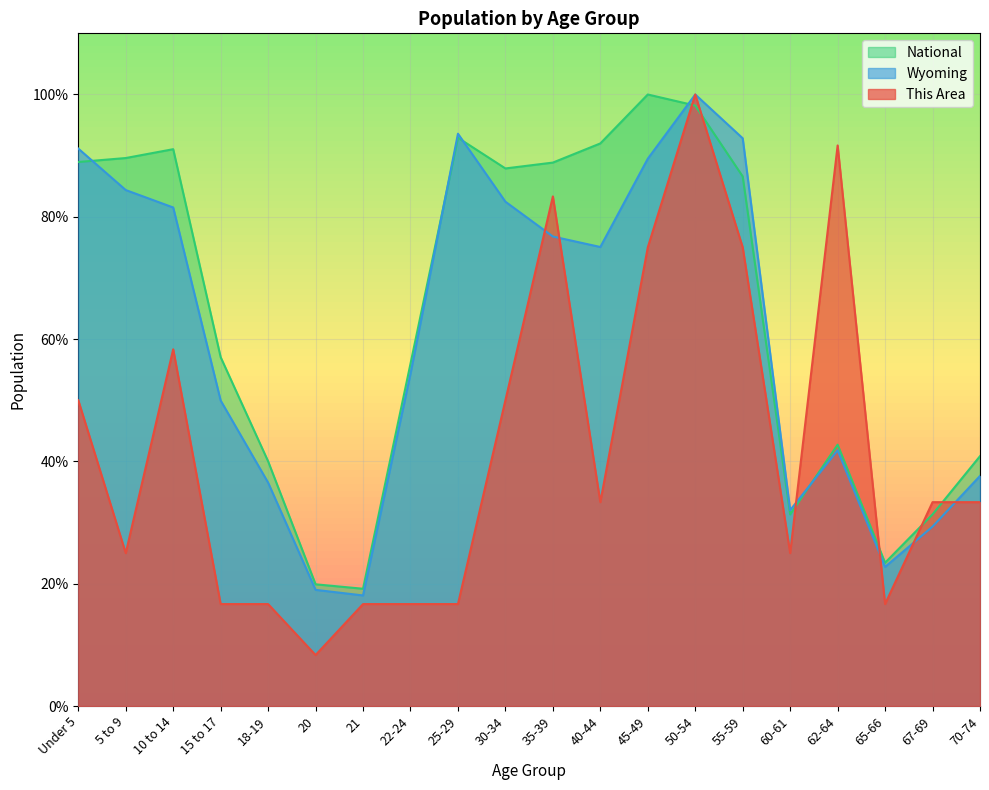

After their last crossing, which series has the higher values: Wyoming or This Area?

Wyoming